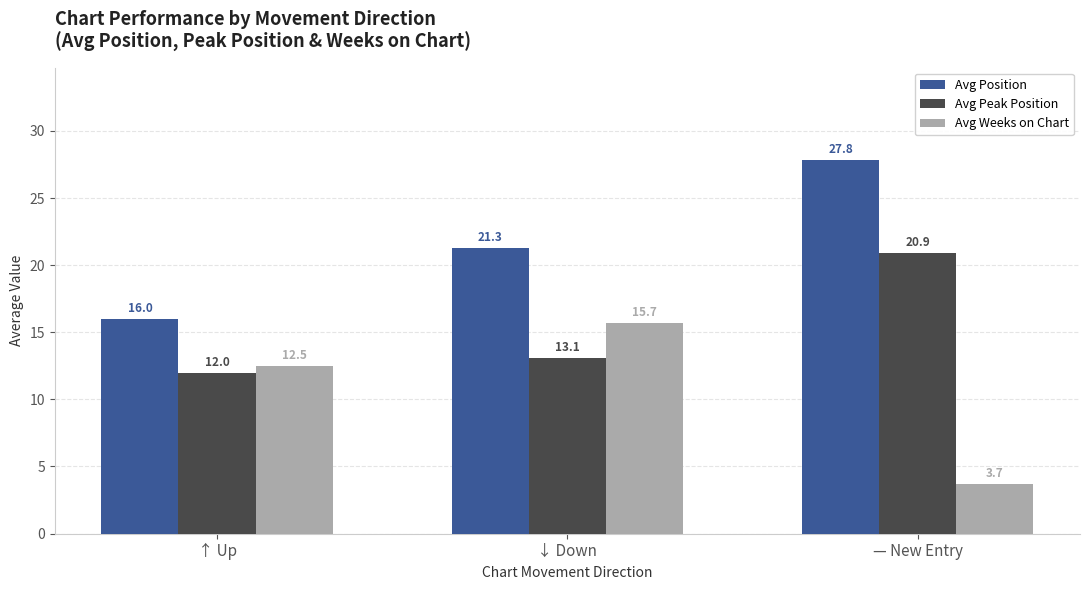

Is it true that Avg Position equals 44.6 at — New Entry?

False